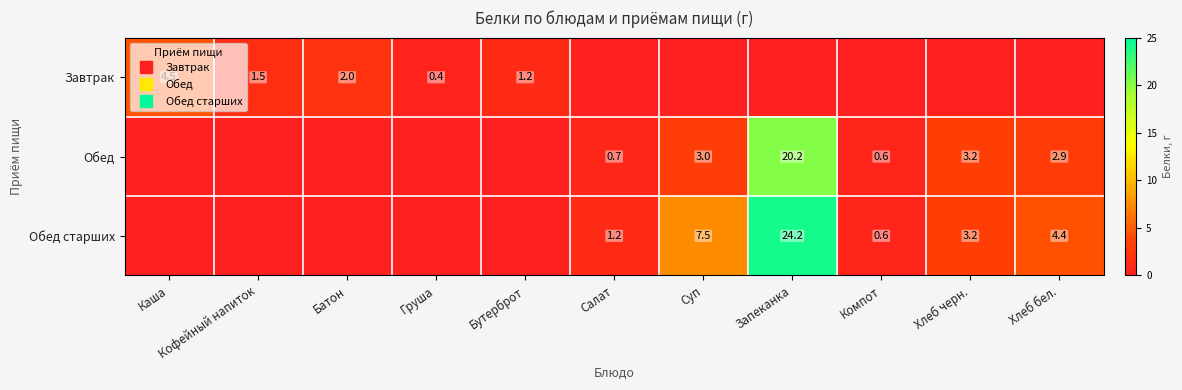

At how many categories does at least one series exceed 1?

9